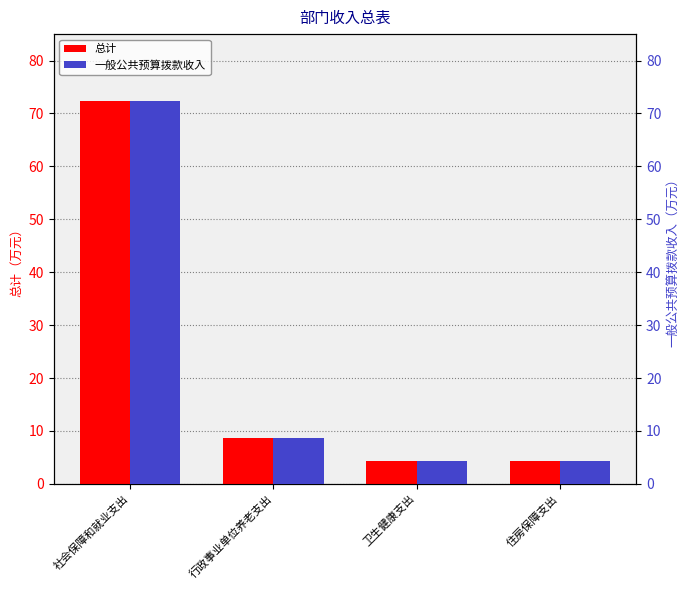

What is the sum of all 总计 values?

89.5